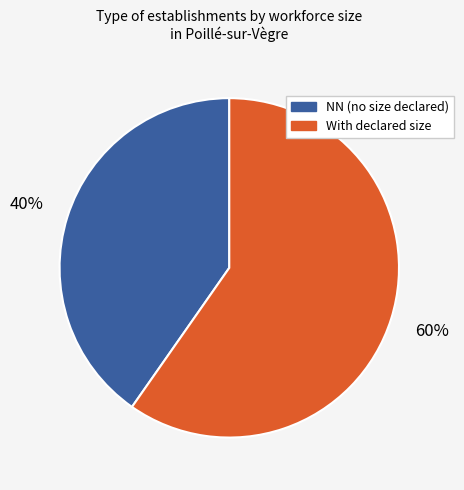

To the nearest percent, what is the average slice percentage?

50%